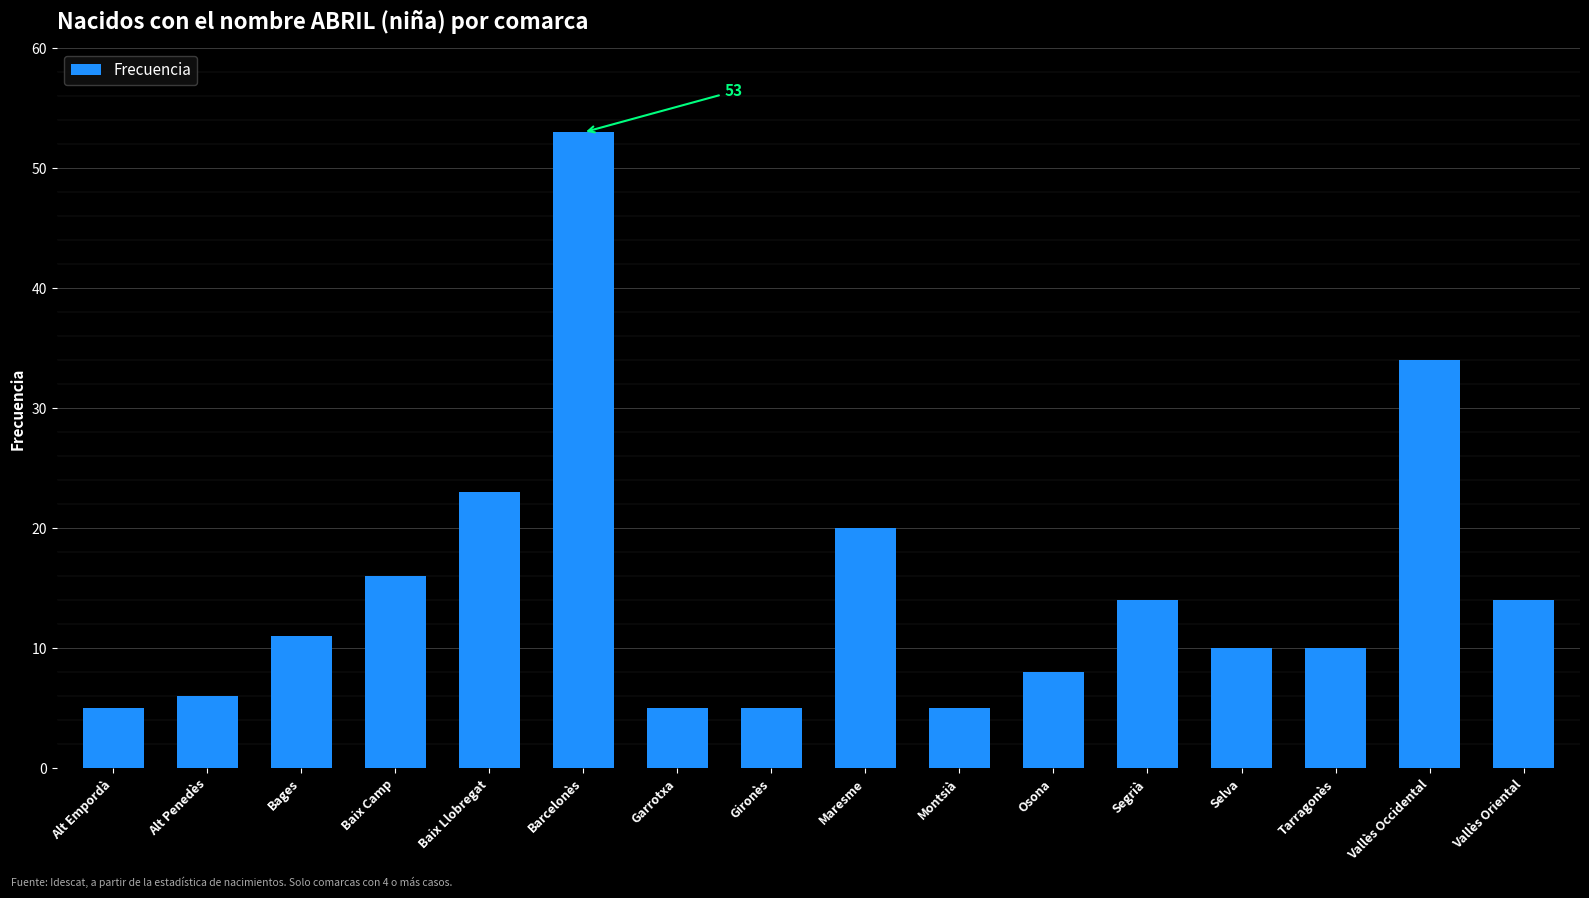

What position from the left is Baix Camp?

4